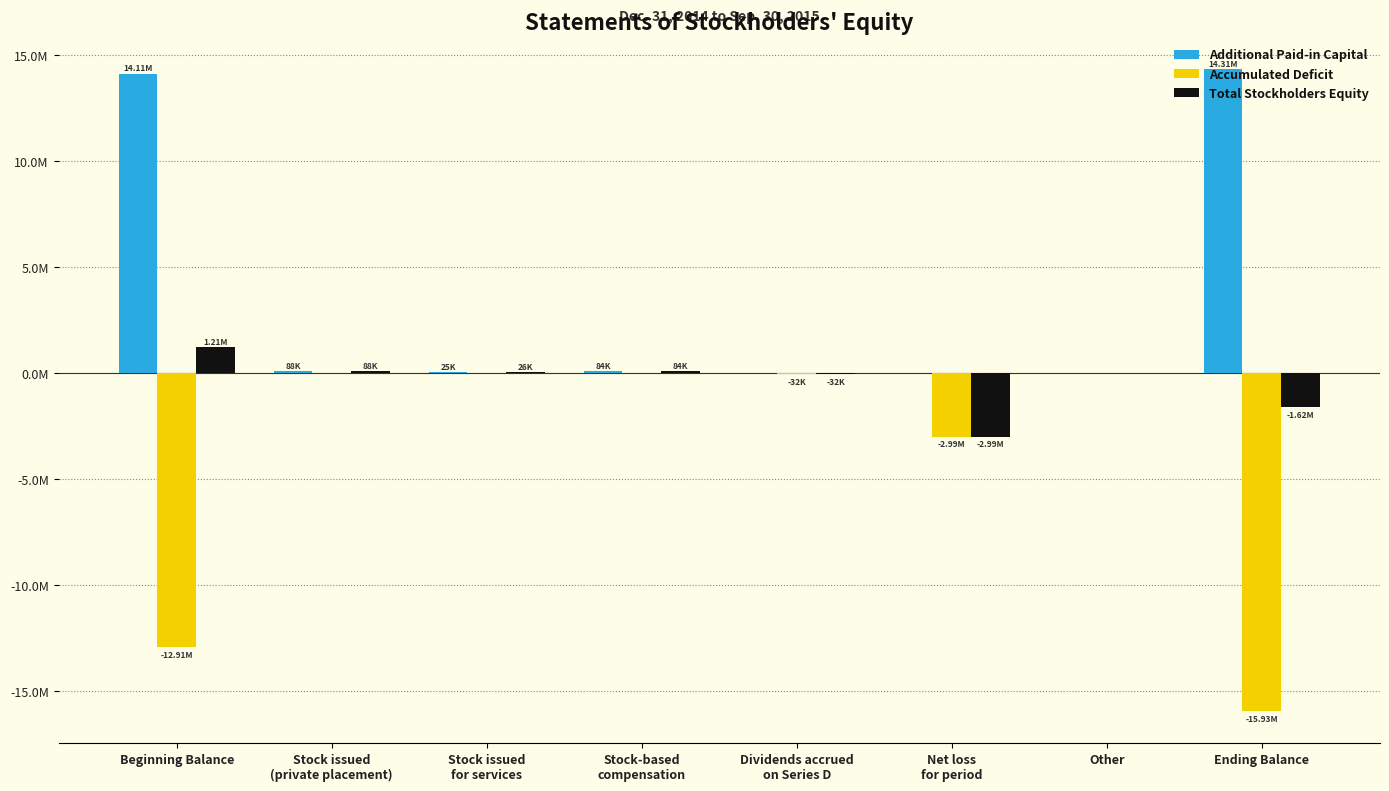

The Total Stockholders Equity series shows -19544 at Dividends accrued
on Series D. True or false?

False